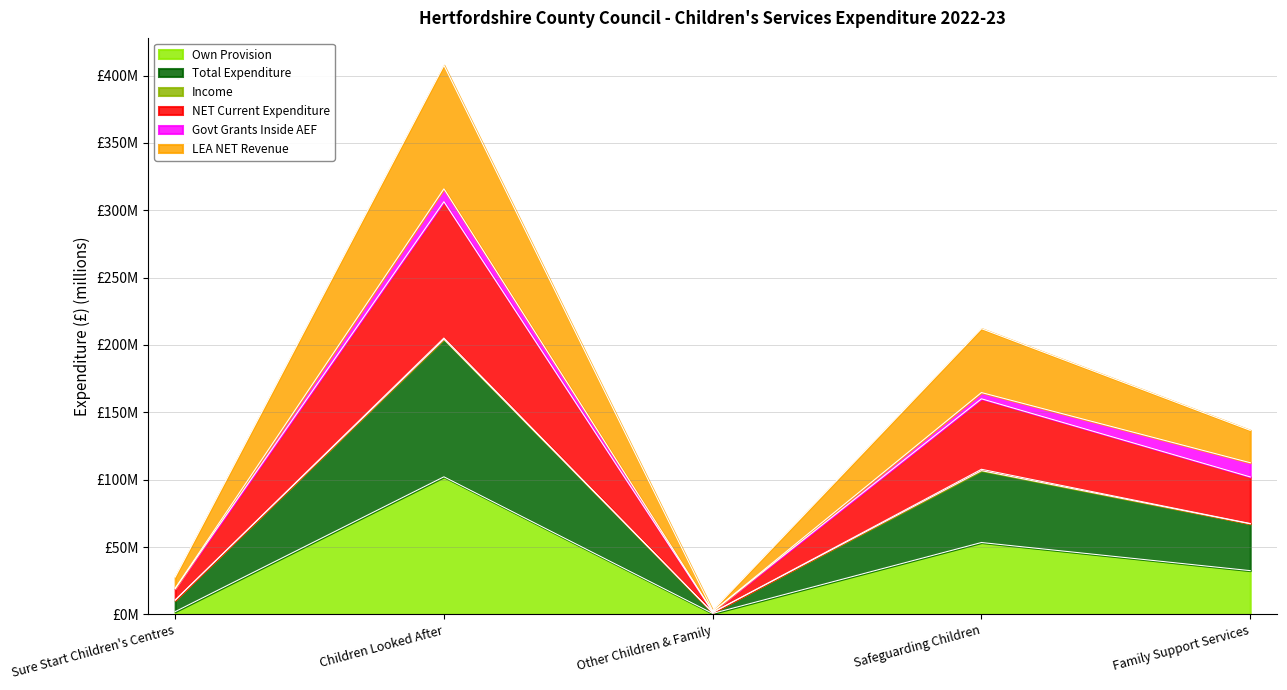

Does the chart have visible grid lines?

Yes